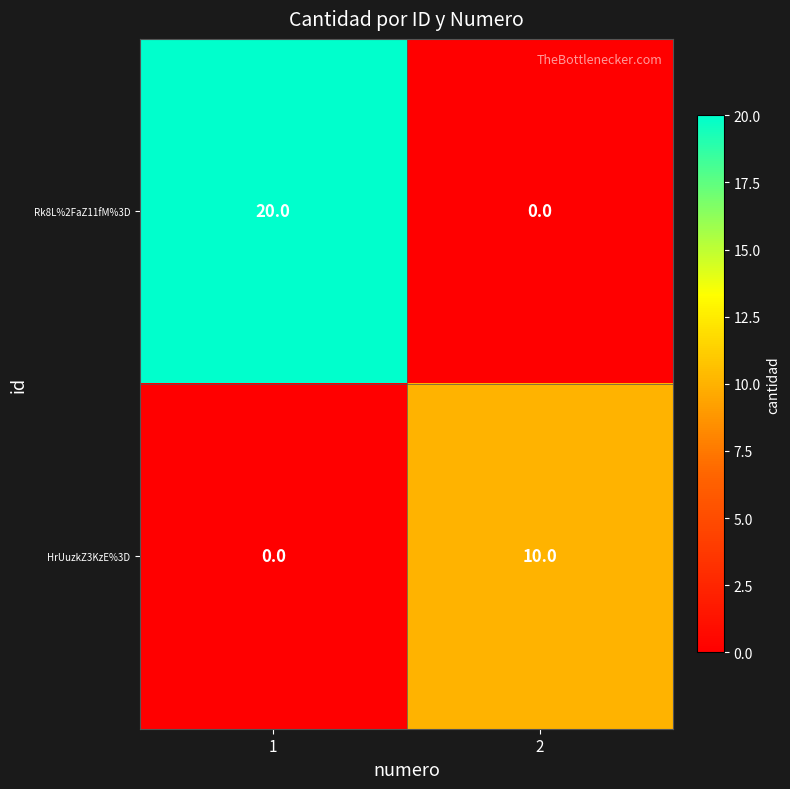

What is the highest value of the HrUuzkZ3KzE%3D series?

10